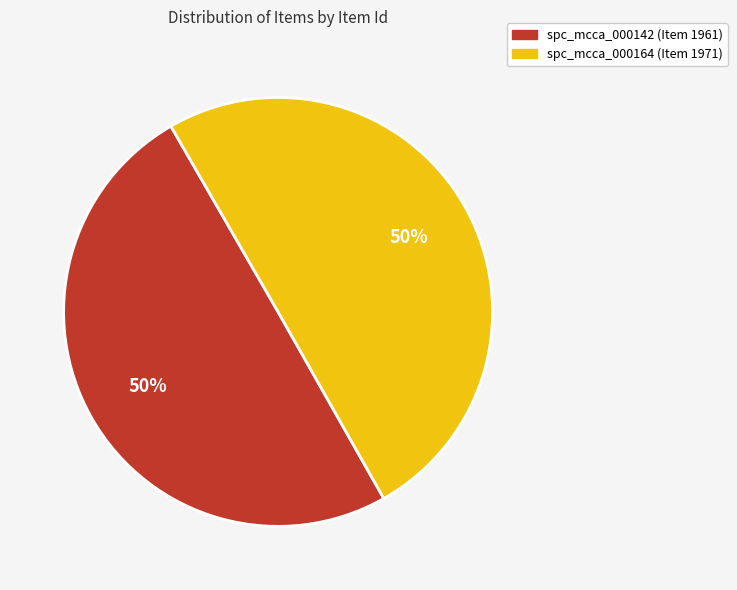

Combined, do spc_mcca_000142 (Item 1961) and spc_mcca_000164 (Item 1971) account for over 50%?

Yes